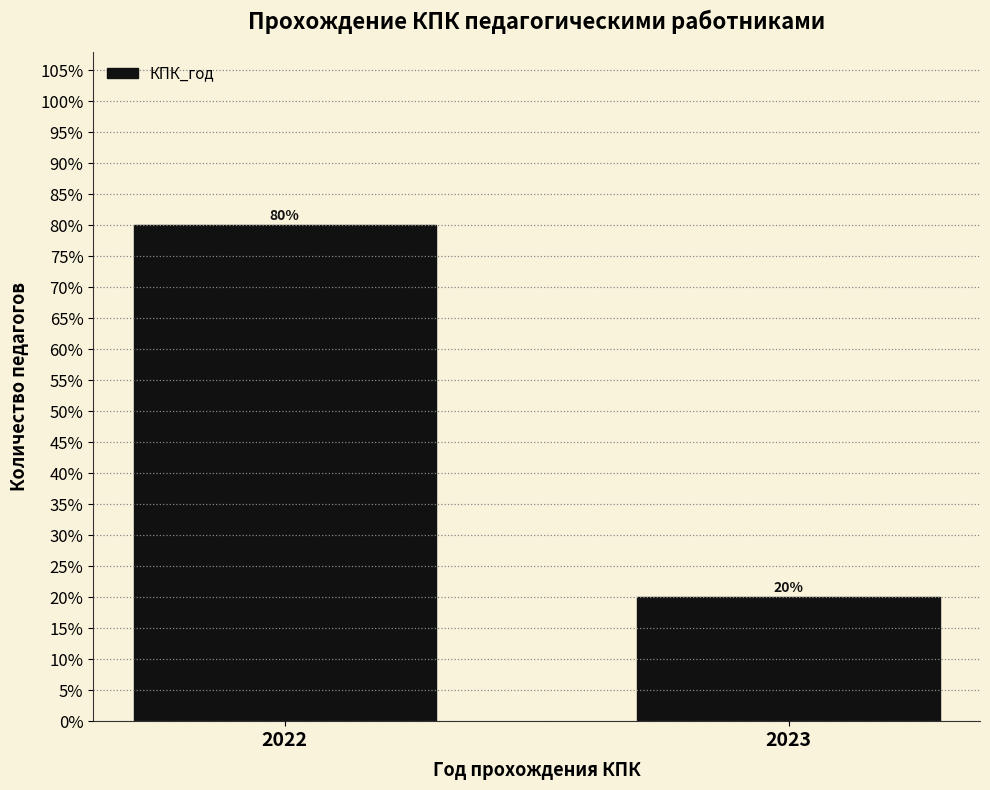

Are the bars horizontal?

No